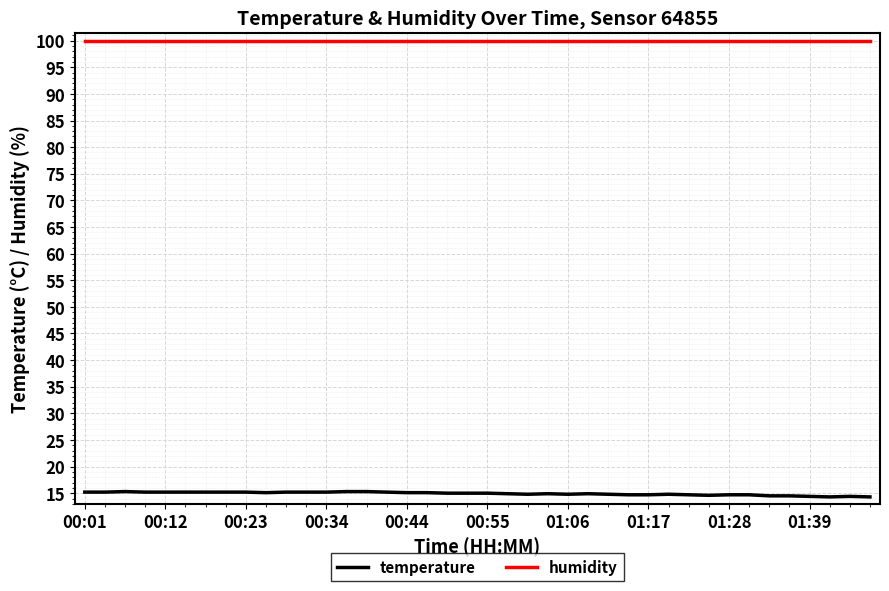

True or false: humidity and temperature cross at least once.

False